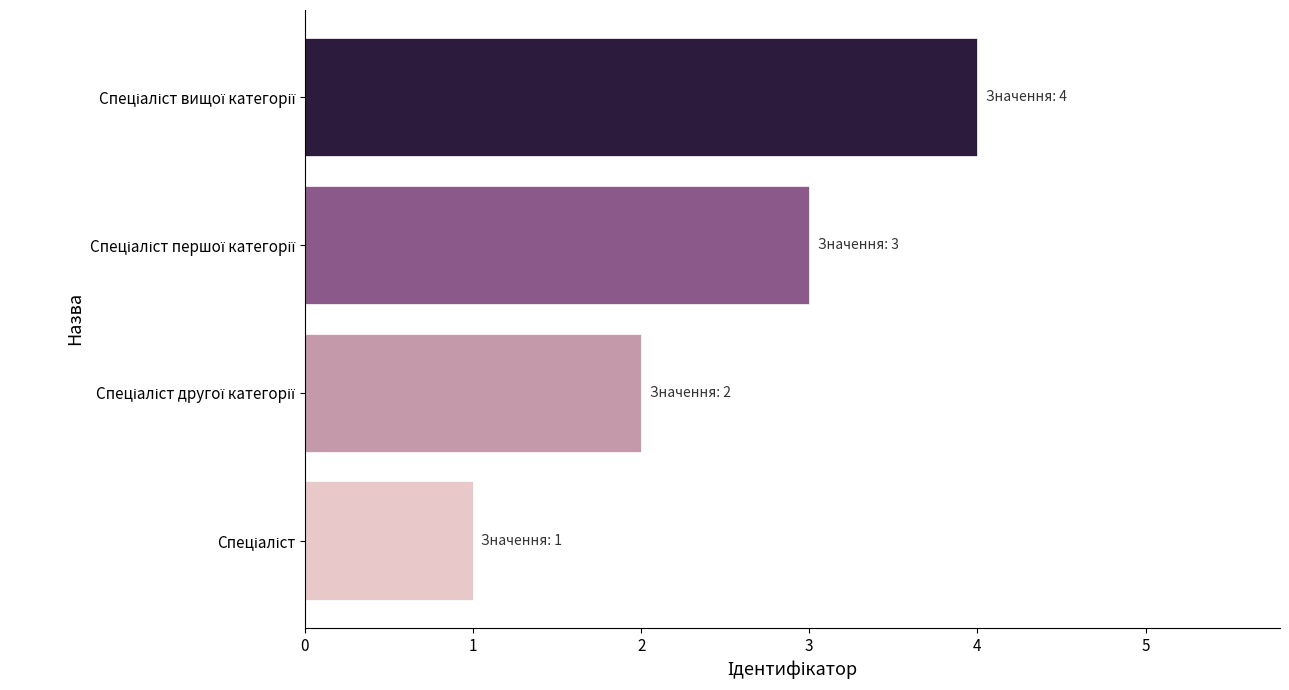

What is the sum of all values?

10